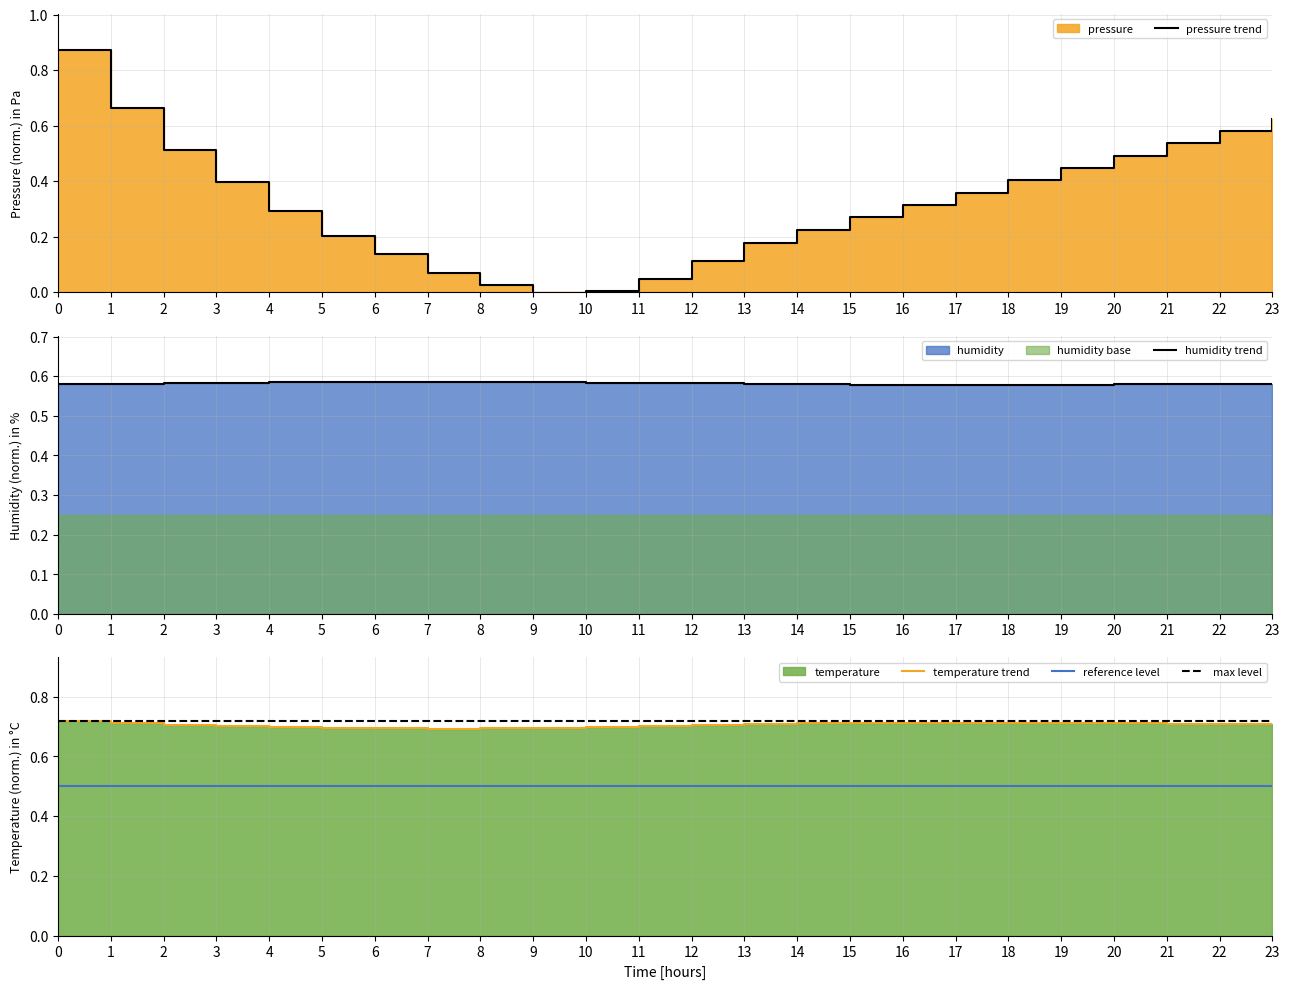

Reading left to right, what are all the values shown in this chart?

pressure trend: 0=0.9	1=0.7	2=0.5	3=0.4	4=0.3	5=0.2	6=0.1	7=0.1	8=0.0	9=-0.0	10=0.0	11=0.0	12=0.1	13=0.2	14=0.2	15=0.3	16=0.3	17=0.4	18=0.4	19=0.4	20=0.5	21=0.5	22=0.6	23=0.6
humidity trend: 0=0.6	1=0.6	2=0.6	3=0.6	4=0.6	5=0.6	6=0.6	7=0.6	8=0.6	9=0.6	10=0.6	11=0.6	12=0.6	13=0.6	14=0.6	15=0.6	16=0.6	17=0.6	18=0.6	19=0.6	20=0.6	21=0.6	22=0.6	23=0.6
temperature trend: 0=0.7	1=0.7	2=0.7	3=0.7	4=0.7	5=0.7	6=0.7	7=0.7	8=0.7	9=0.7	10=0.7	11=0.7	12=0.7	13=0.7	14=0.7	15=0.7	16=0.7	17=0.7	18=0.7	19=0.7	20=0.7	21=0.7	22=0.7	23=0.7
reference level: 0=0.5	1=0.5	2=0.5	3=0.5	4=0.5	5=0.5	6=0.5	7=0.5	8=0.5	9=0.5	10=0.5	11=0.5	12=0.5	13=0.5	14=0.5	15=0.5	16=0.5	17=0.5	18=0.5	19=0.5	20=0.5	21=0.5	22=0.5	23=0.5
max level: 0=0.7	1=0.7	2=0.7	3=0.7	4=0.7	5=0.7	6=0.7	7=0.7	8=0.7	9=0.7	10=0.7	11=0.7	12=0.7	13=0.7	14=0.7	15=0.7	16=0.7	17=0.7	18=0.7	19=0.7	20=0.7	21=0.7	22=0.7	23=0.7